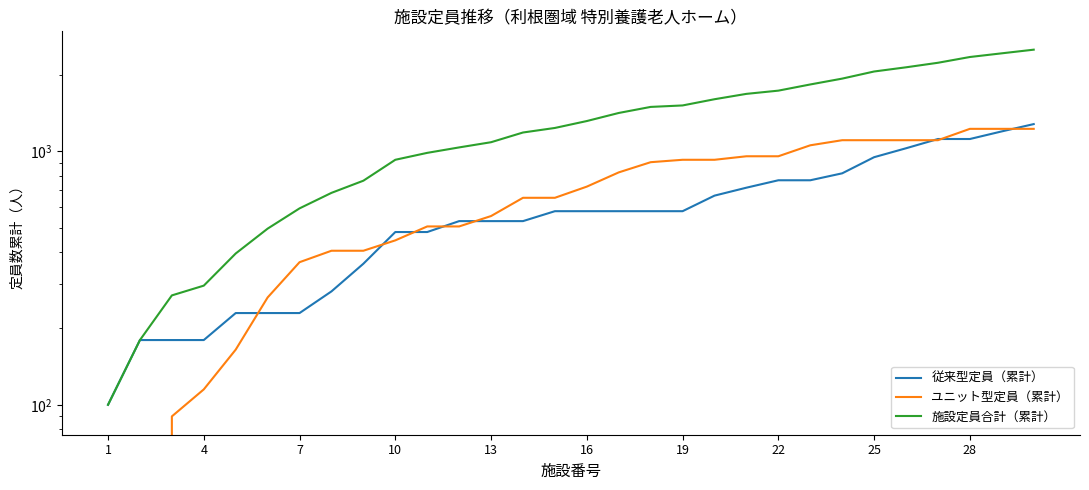

How many series are shown in this chart?

3